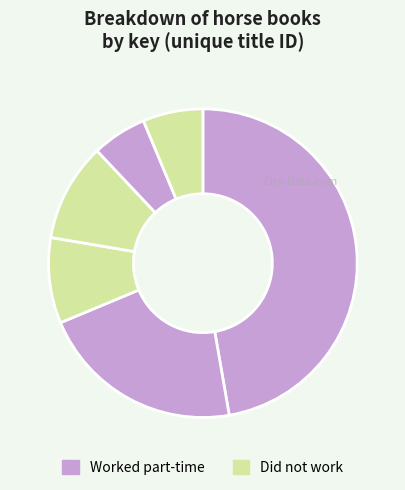

To the nearest percent, what is the difference between the largest and smallest slice percentages?

42%